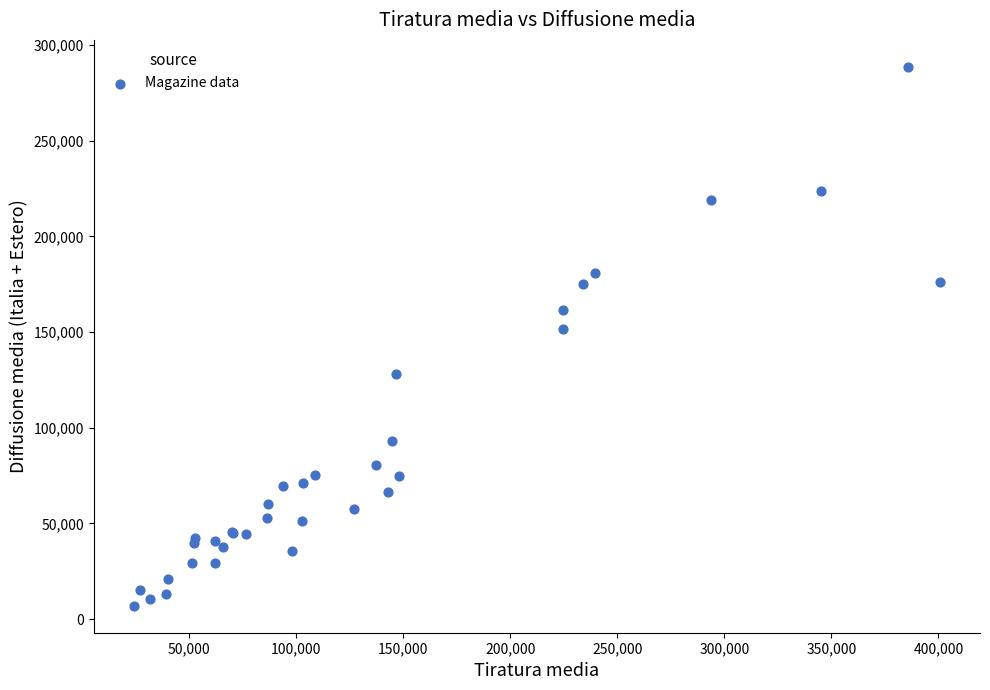

What Y value in the scatter plot is closest to 147817?

151776